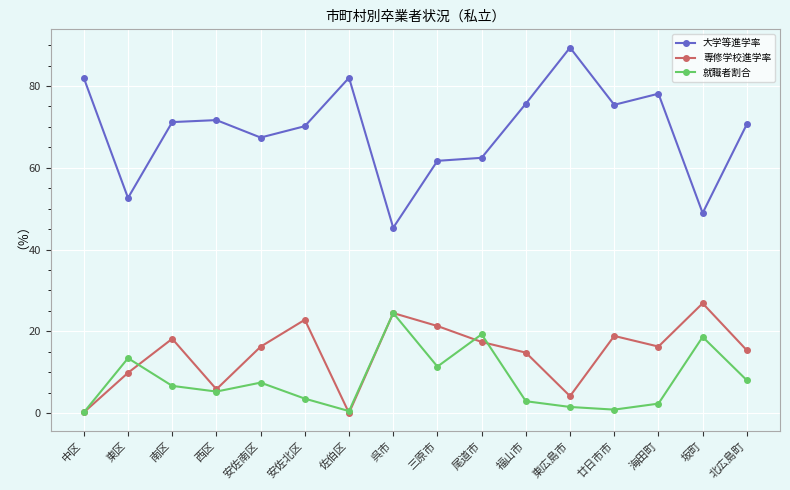

How many data points does each series have?

16